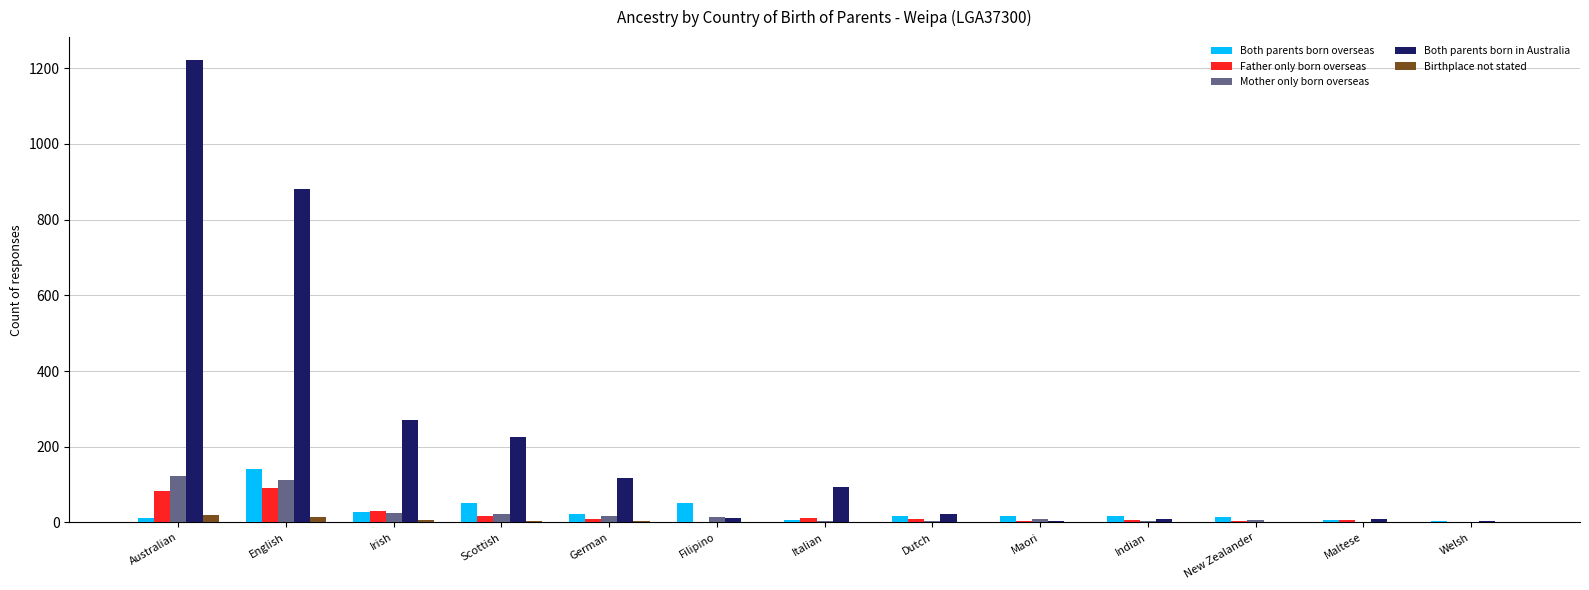

What is the sum of the Both parents born in Australia values at New Zealander and Filipino?

12